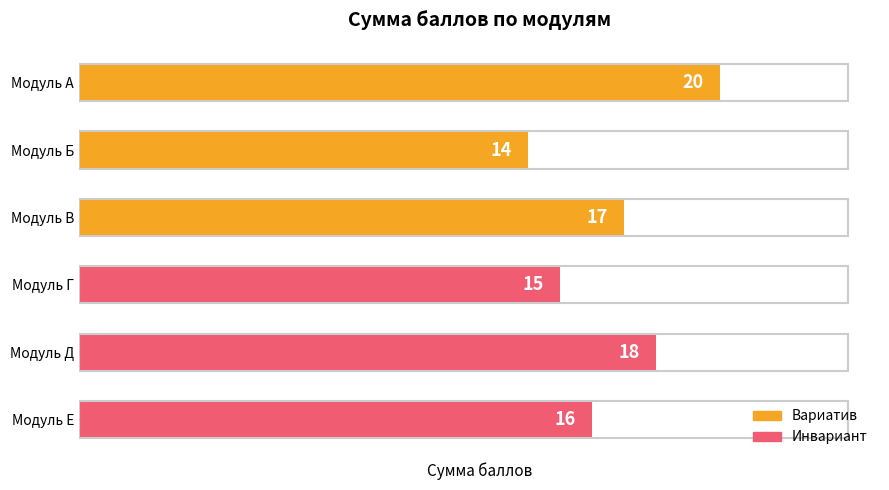

List the series in order of their overall mean, highest first.

Вариатив, Инвариант